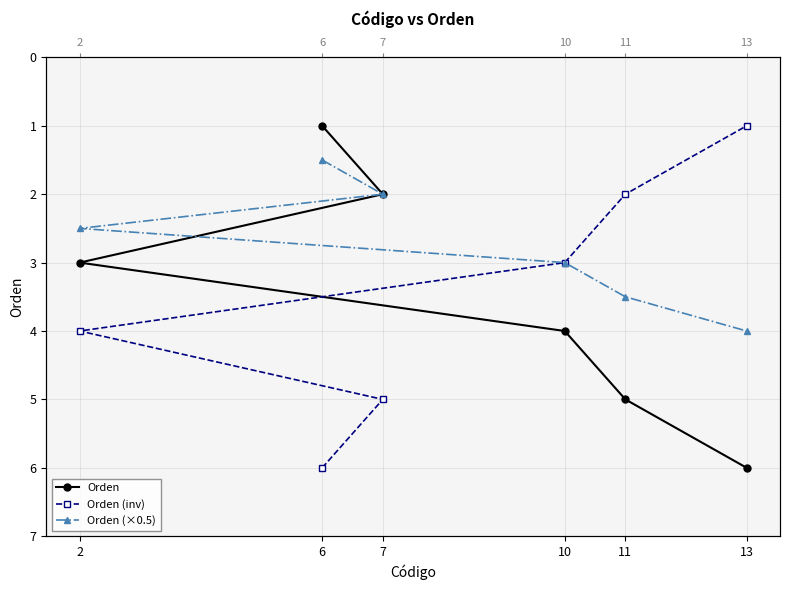

At which category is the sum across all series the highest?

13